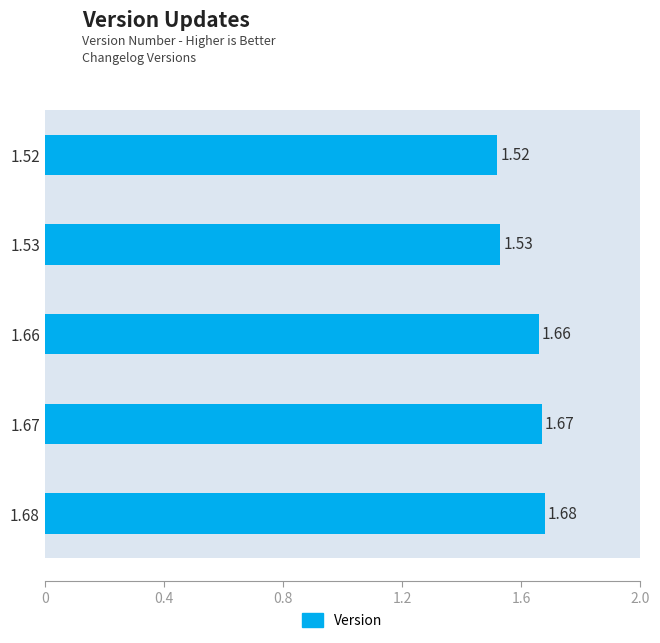

What is the difference between the maximum and minimum values?

0.2